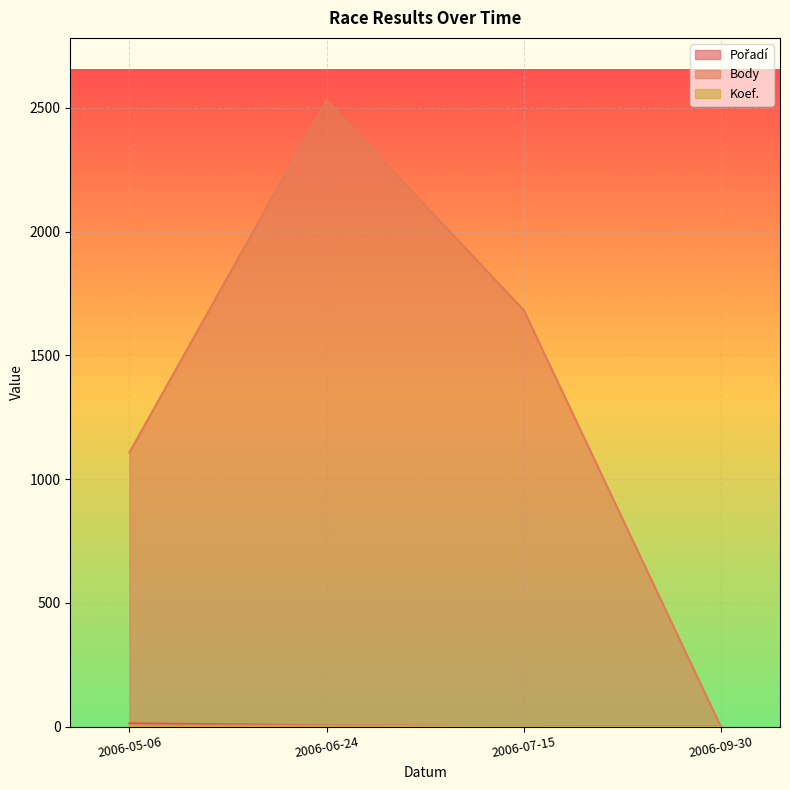

Reading right to left, transcribe all the data shown in this chart.

Pořadí: 0	2	5	14
Body: 0	1683	2530	1108
Koef.: 0	2	4	4